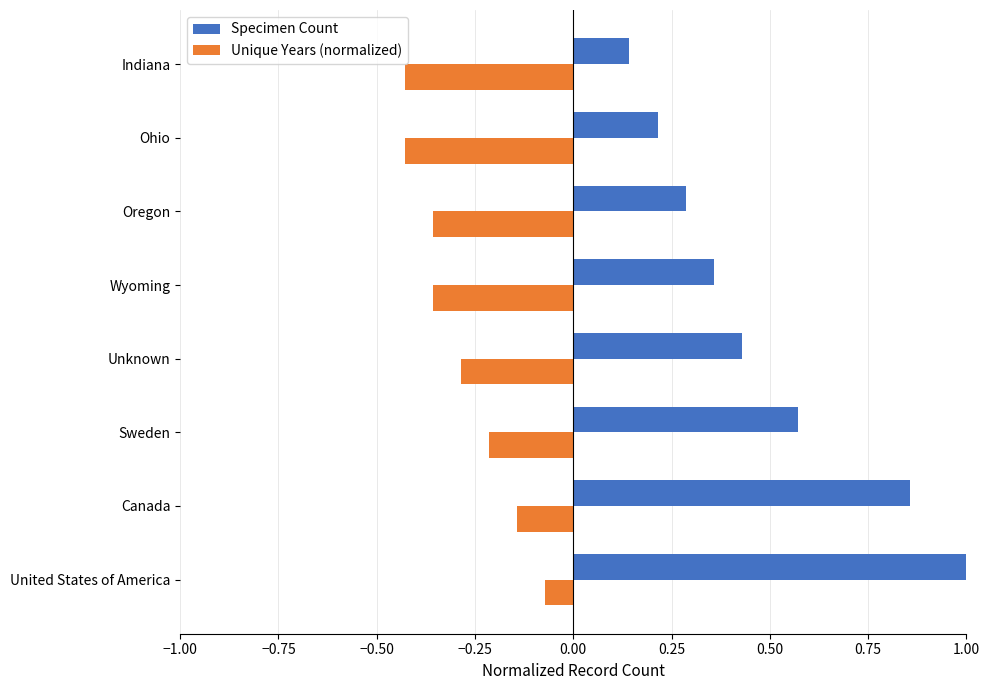

Which series has the widest spread of values?

Specimen Count